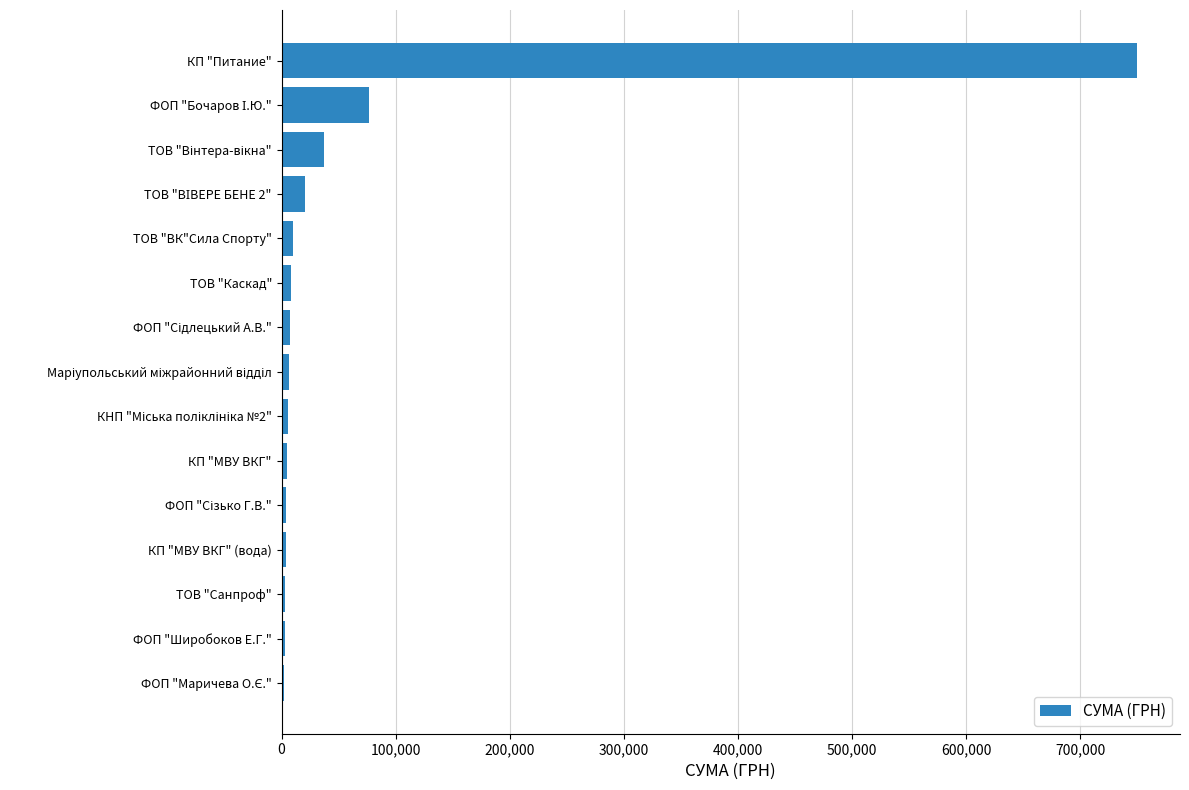

Are the bars horizontal?

Yes